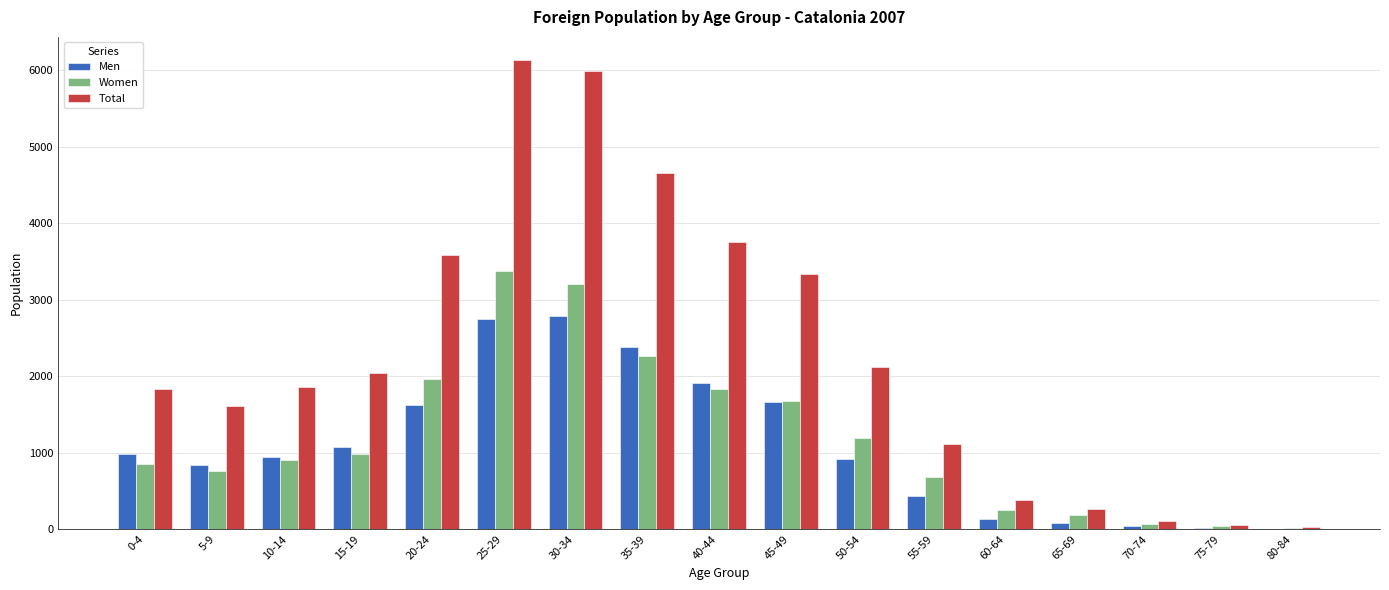

What is the sum of all Total values?

38846